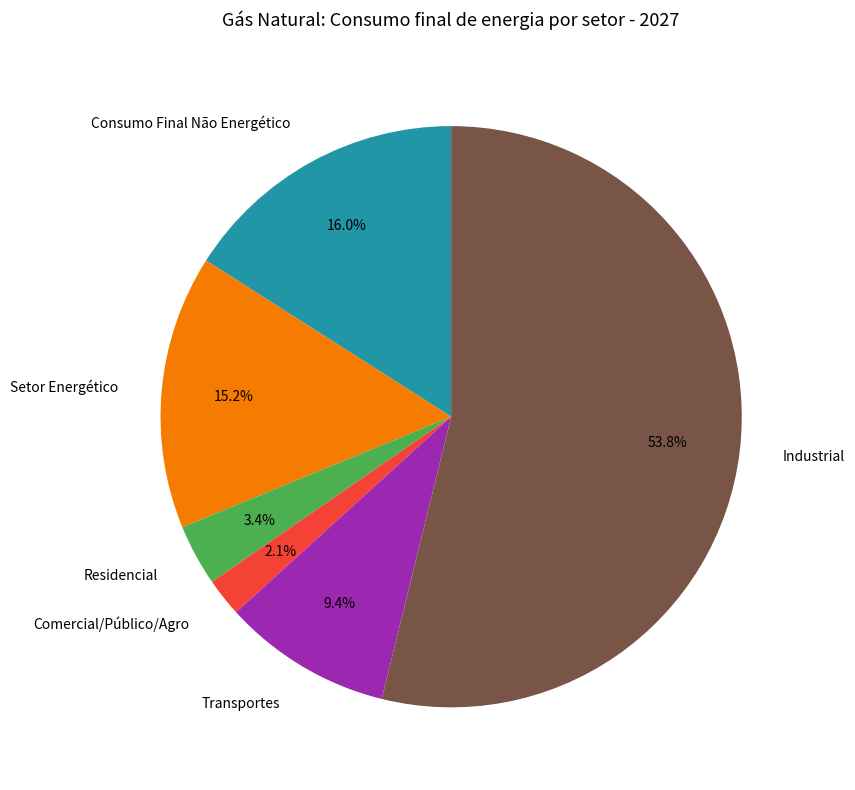

How many slices are in this pie chart?

6